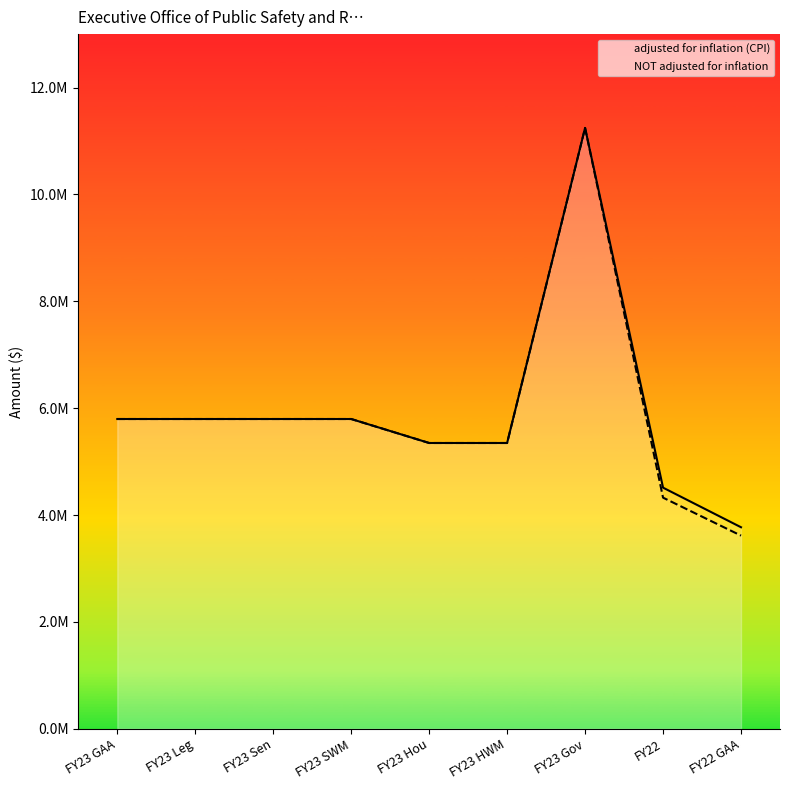

Which series has the largest range (max minus min)?

NOT adjusted for inflation